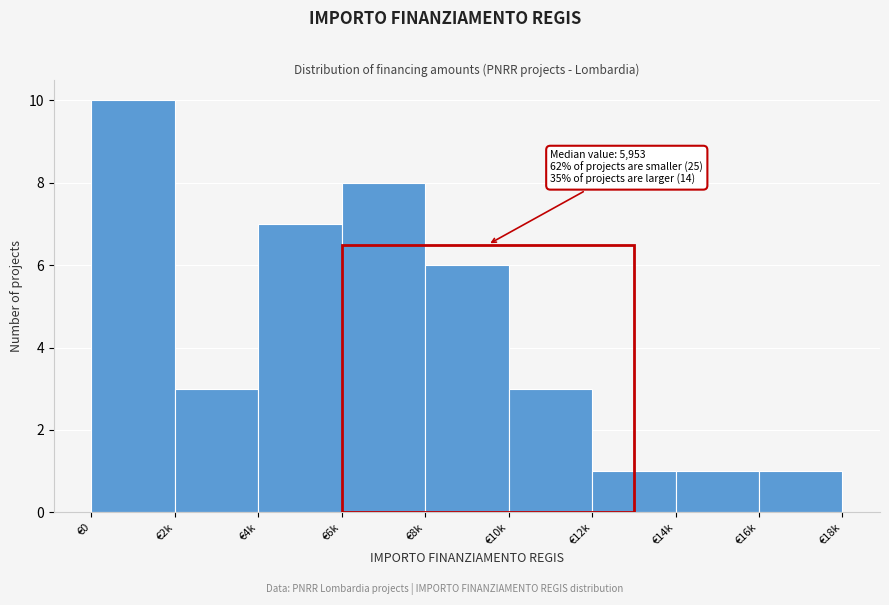

Reading left to right, what are all the values shown in this chart?

10	3	7	8	6	3	1	1	1